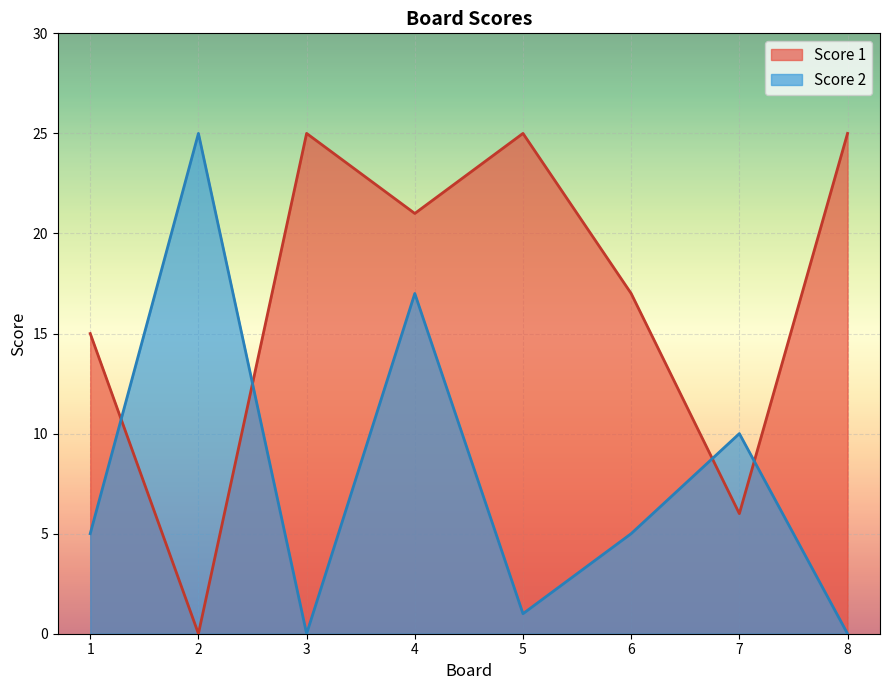

What is the greatest value displayed?

25